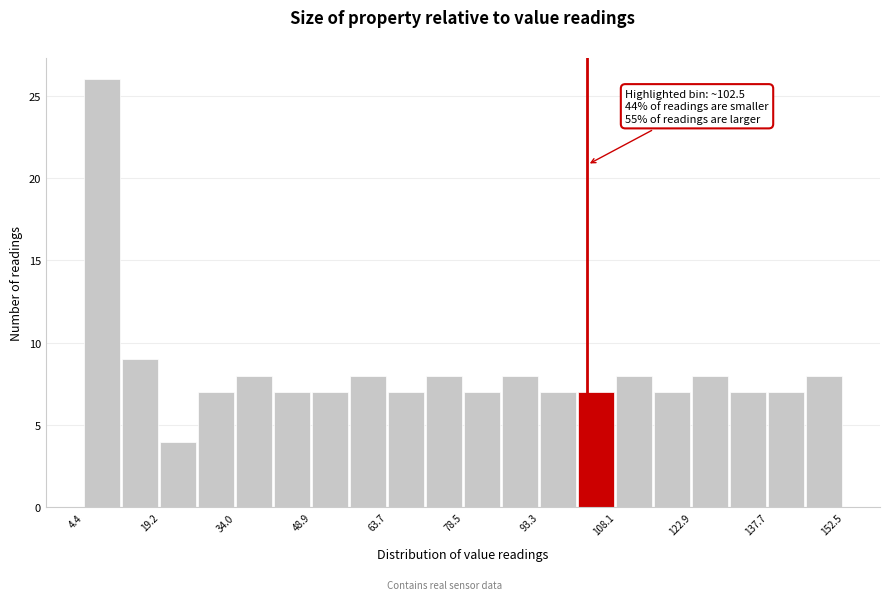

Read against the x-axis, roughly where is the centre of the tallest bar?

8